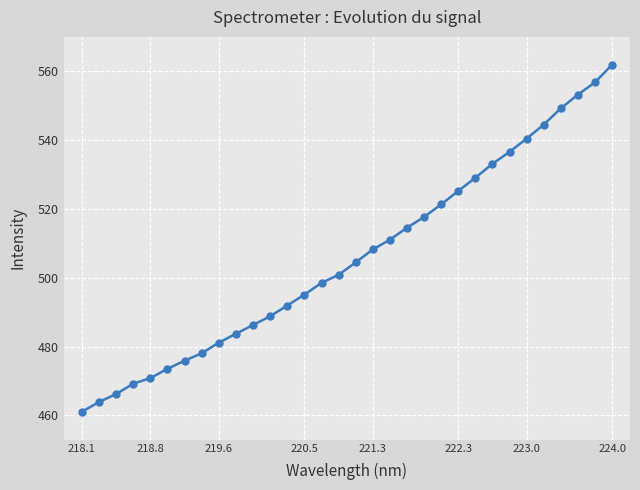

What is the smallest value displayed?

461.1